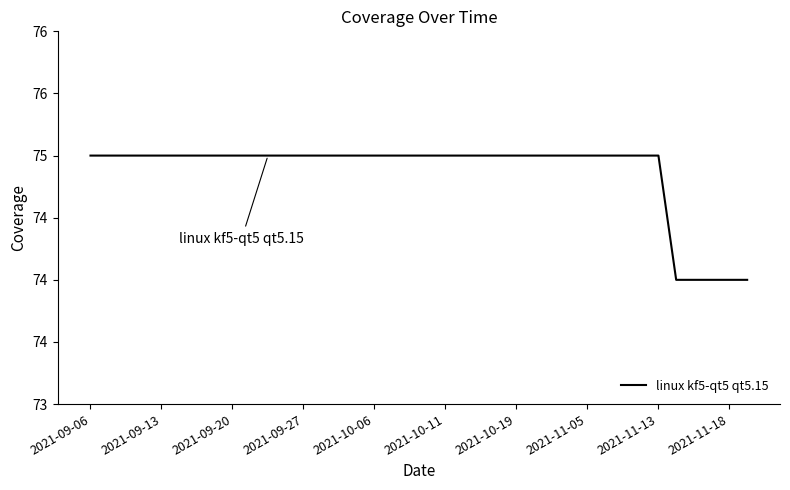

What is the smallest value displayed?

74